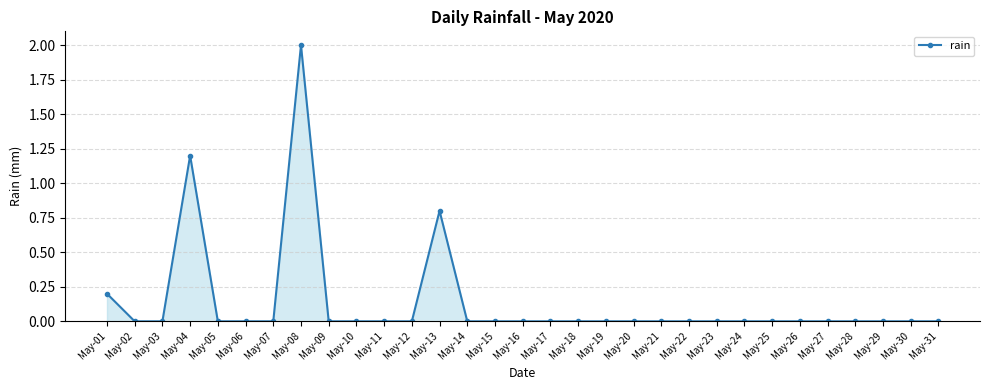

What is the difference between the maximum and second lowest values?

2.0